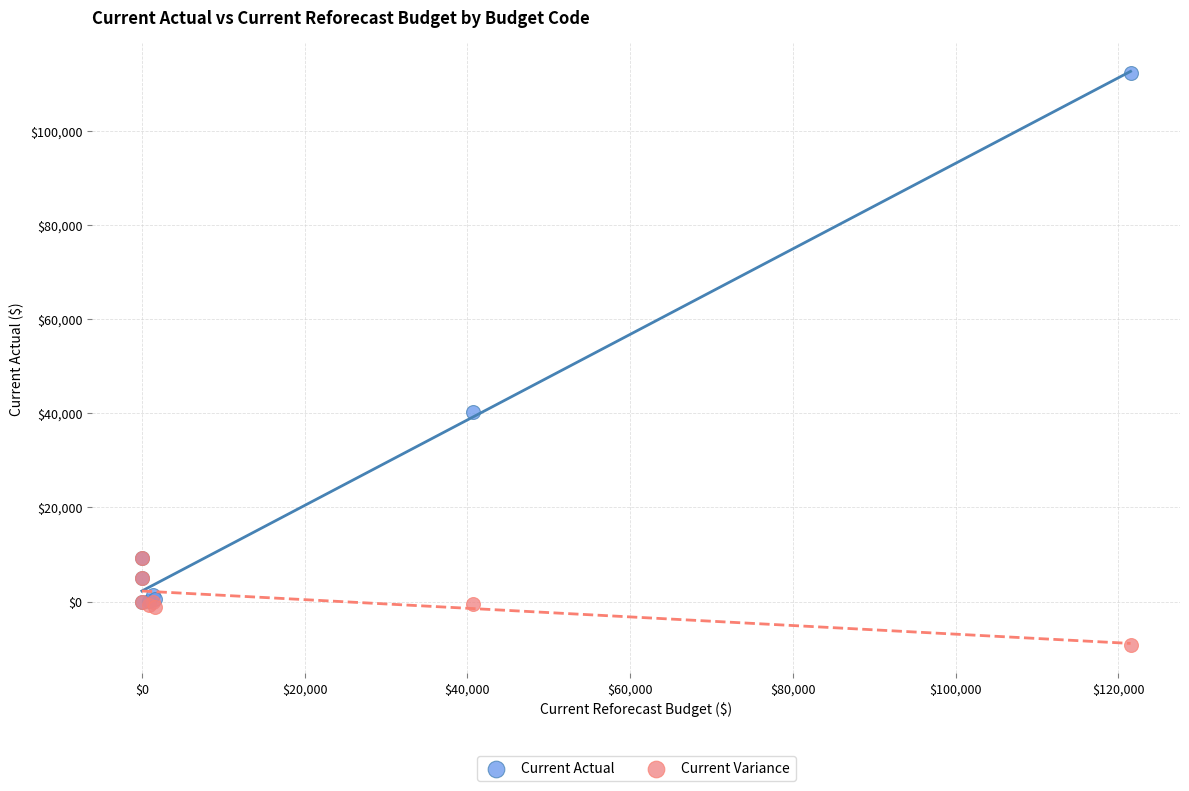

In the Current Actual series, what Y value is closest to 56180?

40170.1